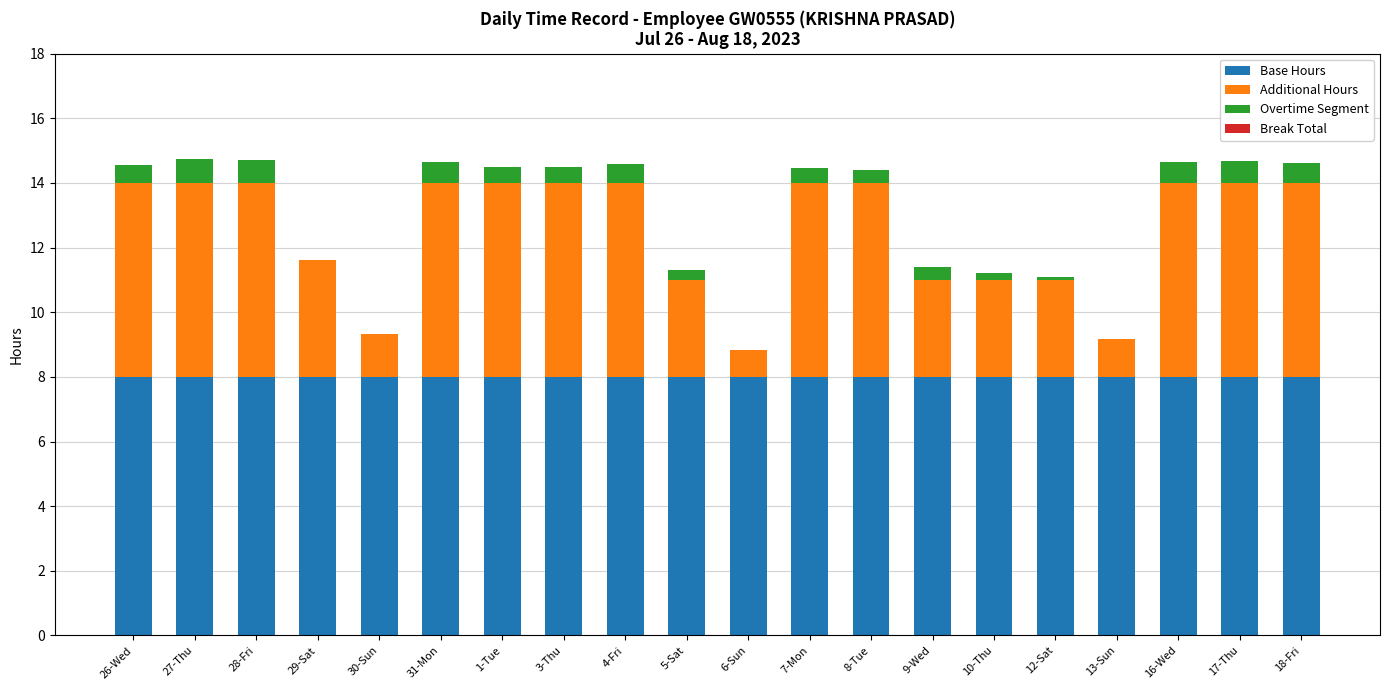

The Base Hours series shows 8.0 at 6-Sun. True or false?

True